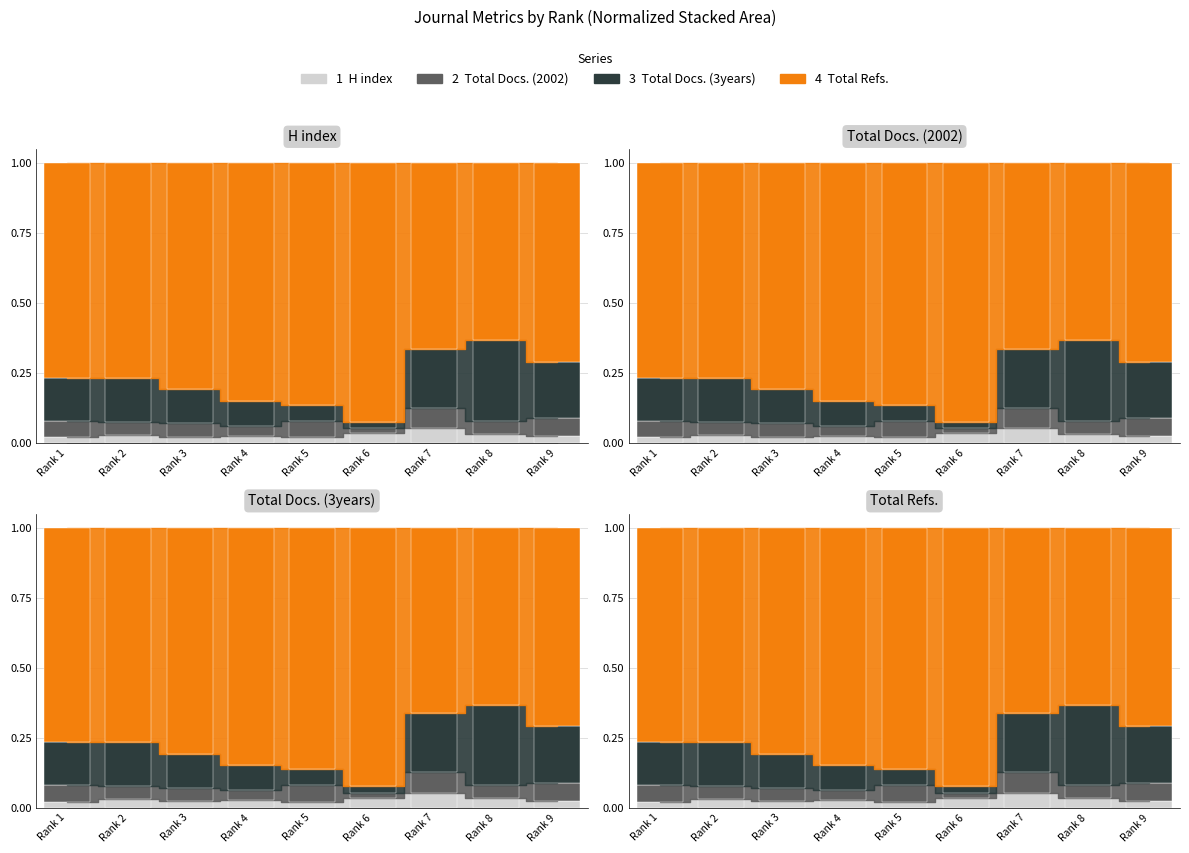

What are all the series names shown in the legend?

H index, Total Docs. (2002), Total Docs. (3years), Total Refs.